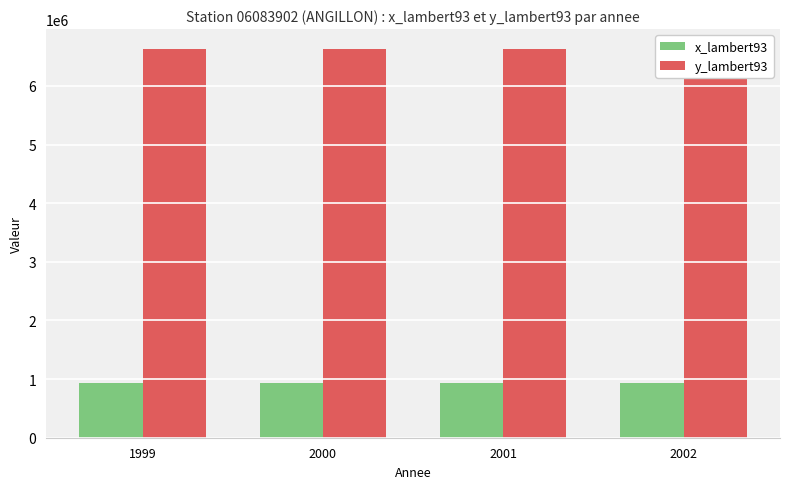

List the labels in order of y_lambert93 value, largest first.

1999, 2000, 2001, 2002